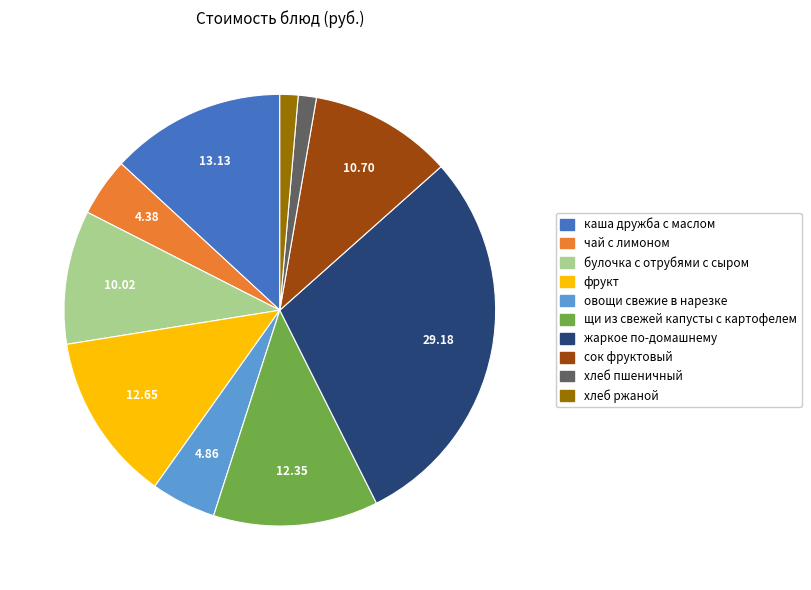

What is the ratio of the value at каша дружба с маслом to the value at хлеб ржаной?

9.6